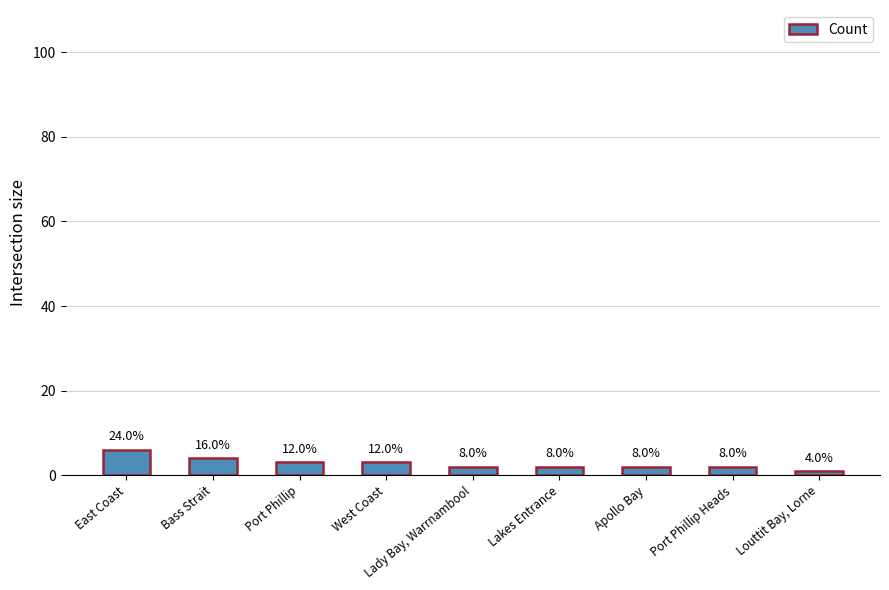

What is the difference between the second highest and minimum values?

3